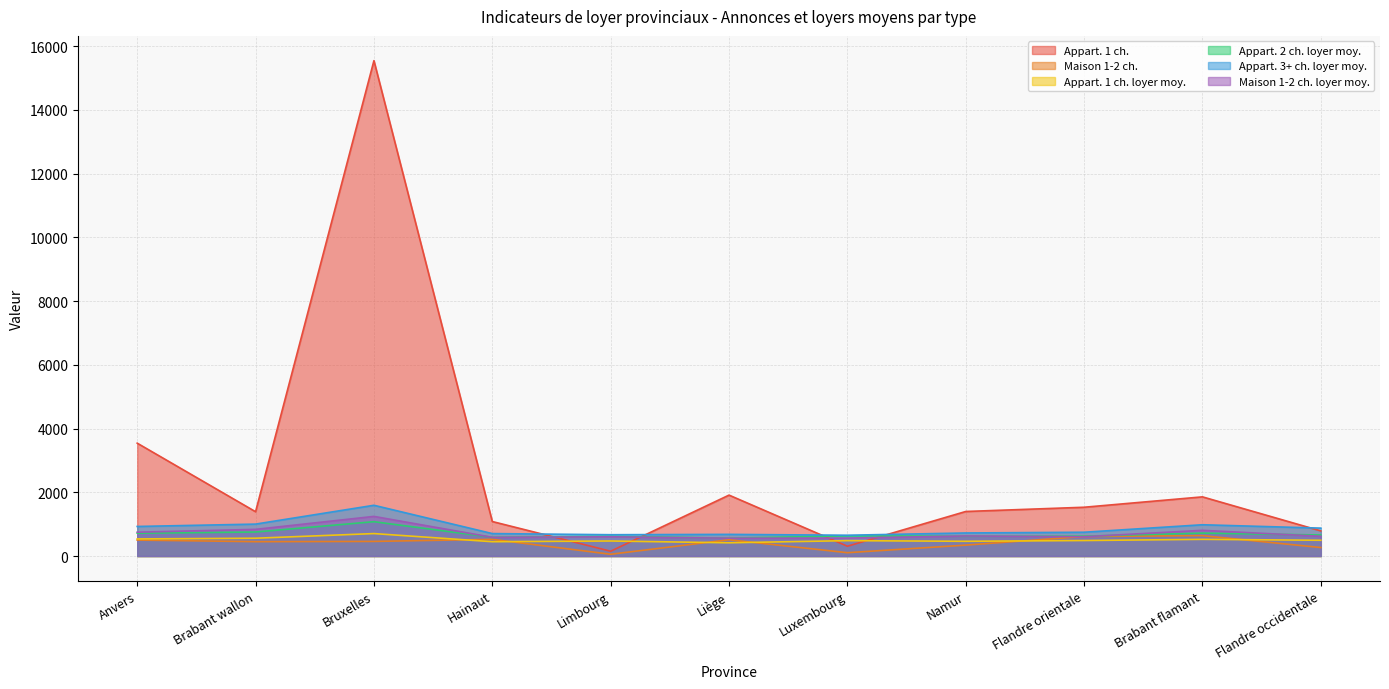

The Appart. 1 ch. series shows 307 at Luxembourg. True or false?

True